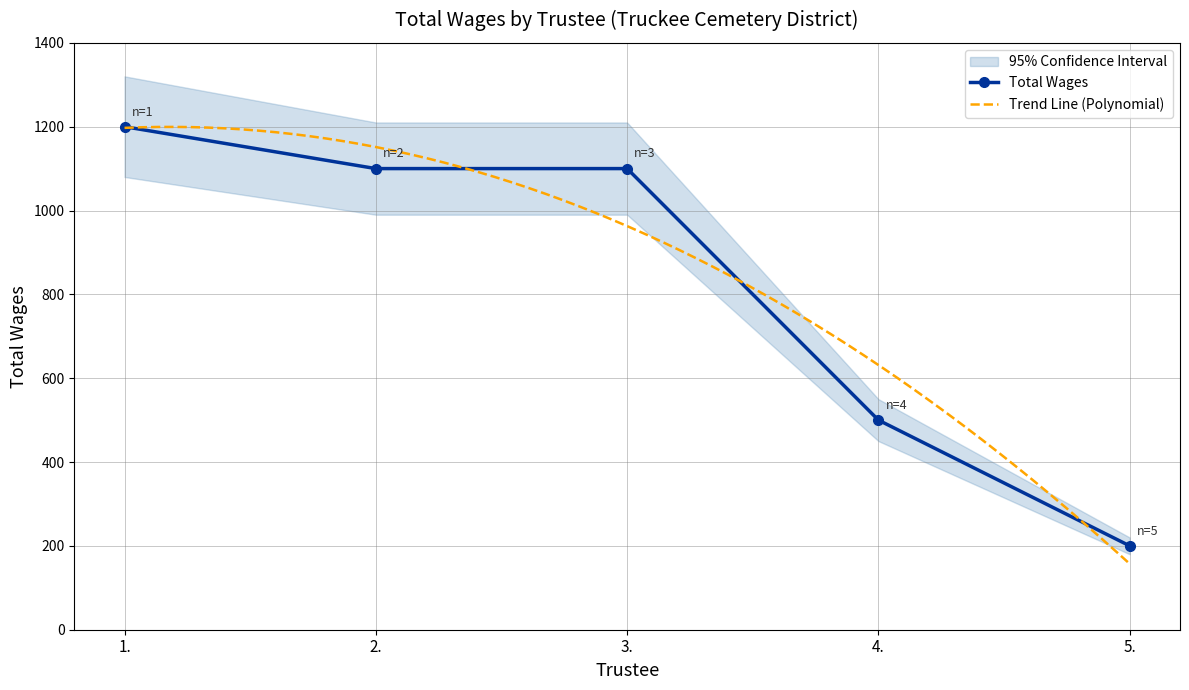

The chart shows a value of 313 at 5.. True or false?

False